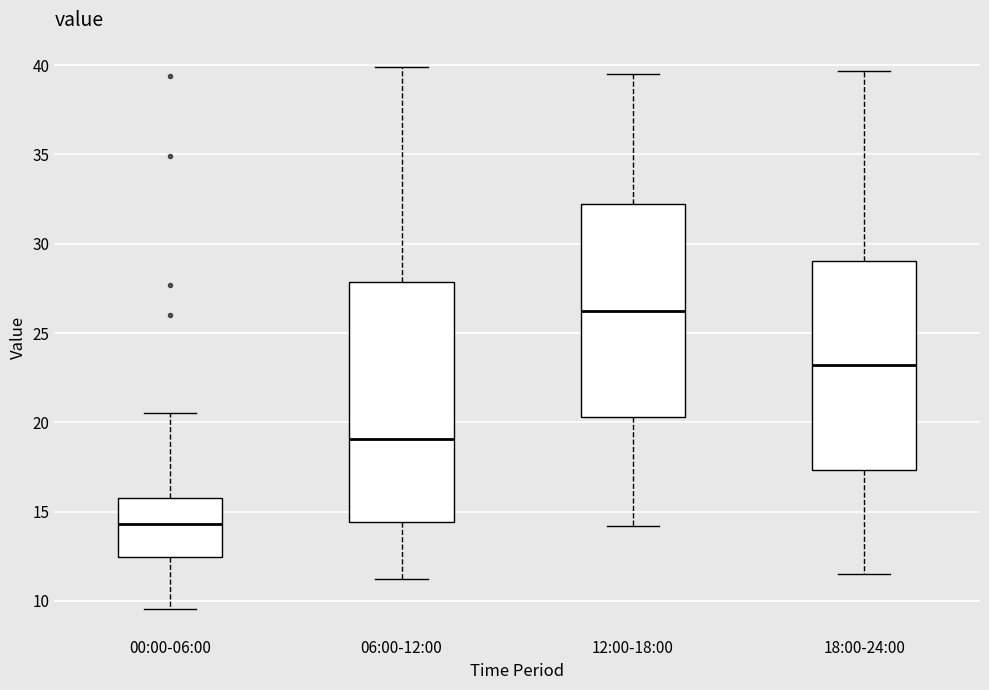

Reading left to right, read every box against the y-axis: the position of its median line, the range the box covers, and the ends of its whiskers. The values are not printed on the chart, so give them approximately, as read against the axis.

00:00-06:00: median 14.5, box 12.5 to 16.0, whiskers 9.5 to 20.5
06:00-12:00: median 19.0, box 14.5 to 28.0, whiskers 11.0 to 40.0
12:00-18:00: median 26.5, box 20.5 to 32.0, whiskers 14.0 to 39.5
18:00-24:00: median 23.0, box 17.5 to 29.0, whiskers 11.5 to 39.5